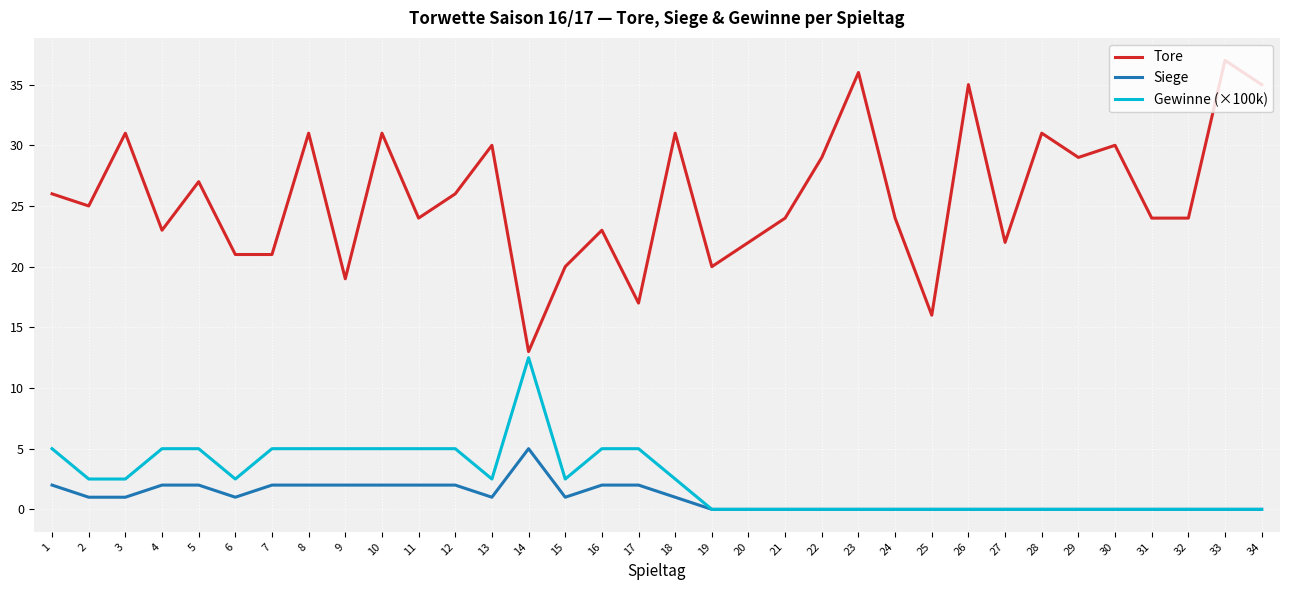

Does the chart display data point markers on the line(s)?

No